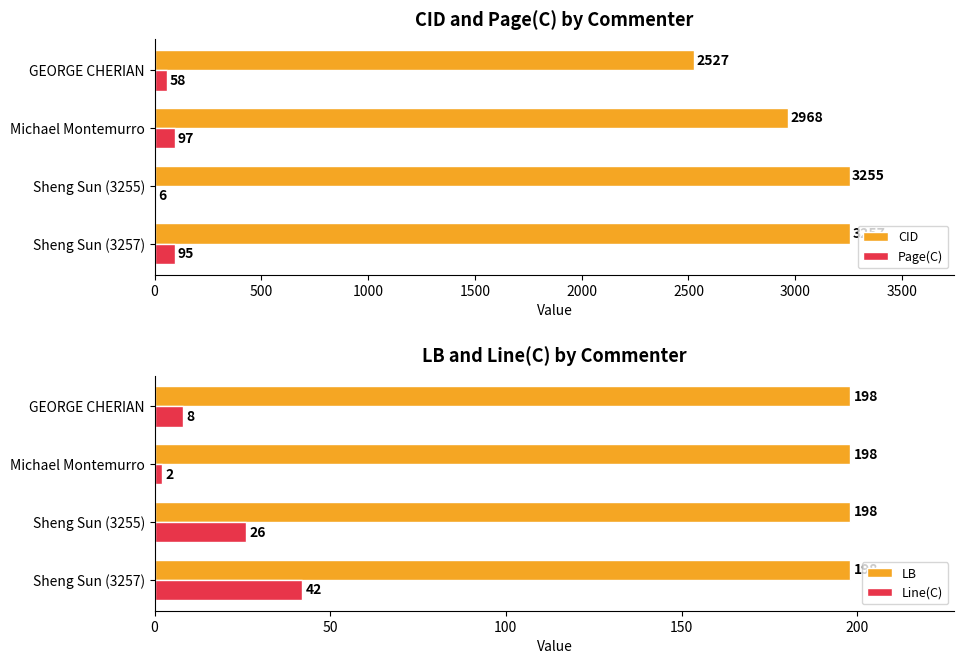

What is the maximum value shown in the chart?

3257.0